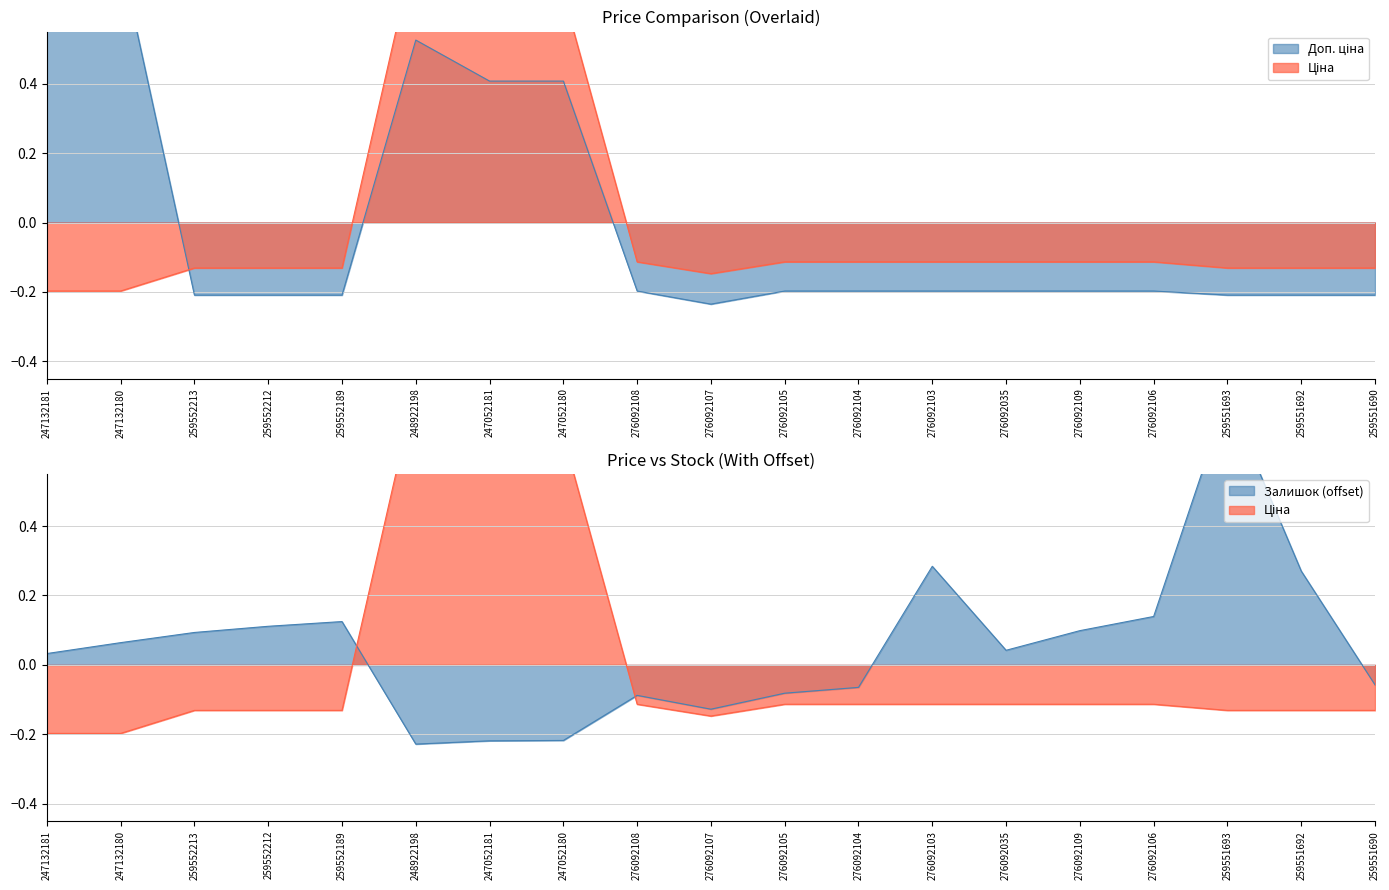

What is the highest value of the Ціна series?

0.8